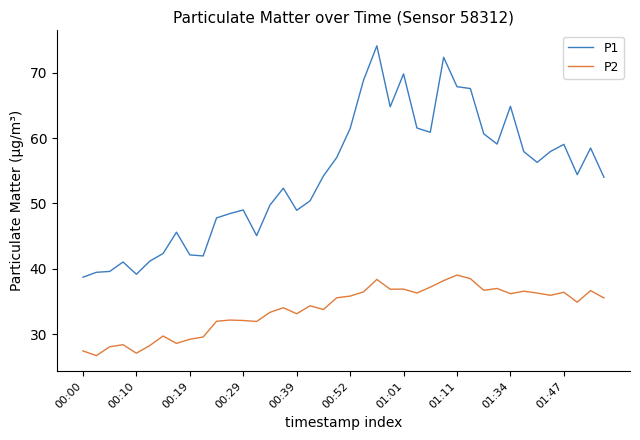

Which series has the widest spread of values?

P1